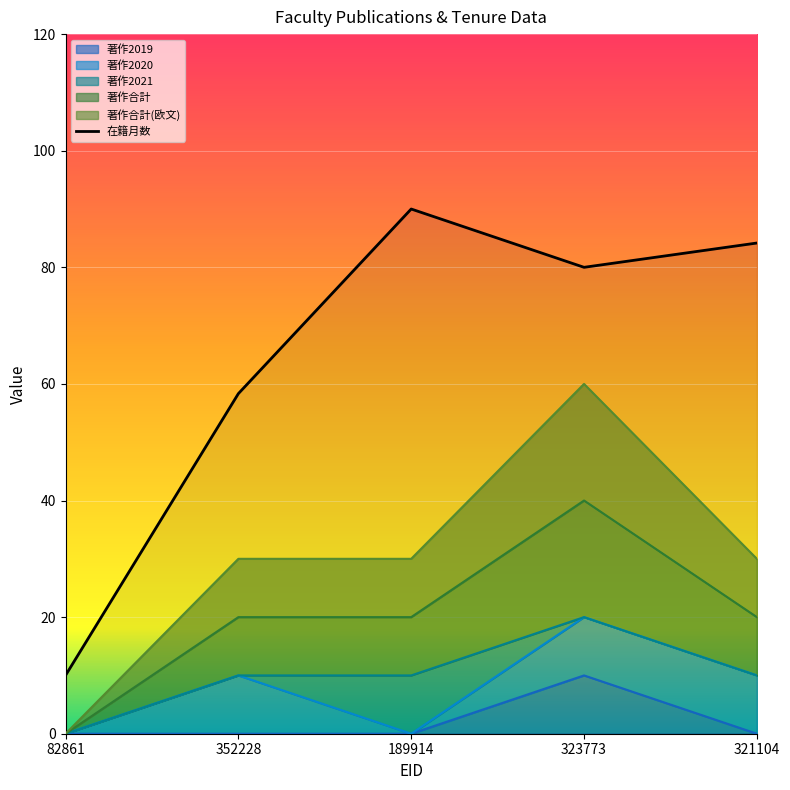

True or false: 著作合計(欧文) and 著作合計 intersect in this chart.

False